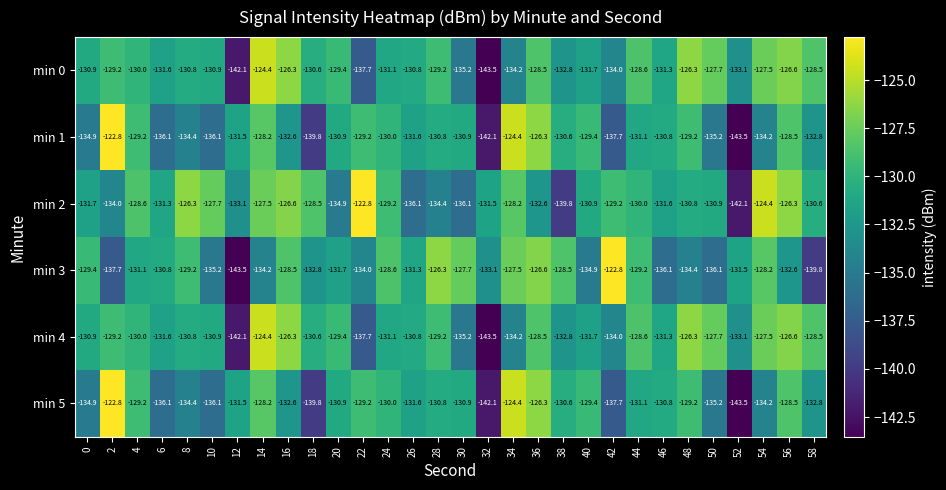

Count the number of data series in this chart.

6